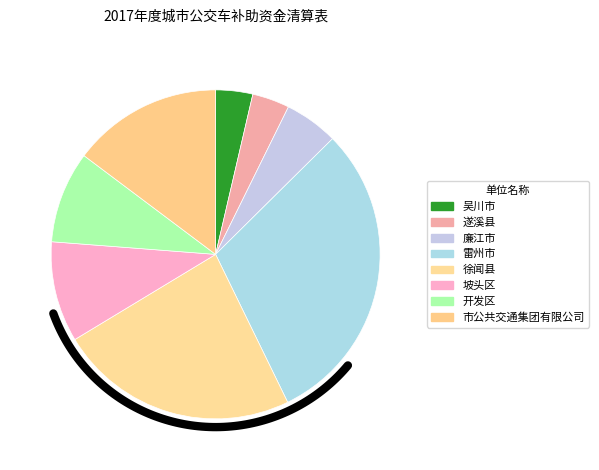

To the nearest percent, what portion does 廉江市 represent?

5%